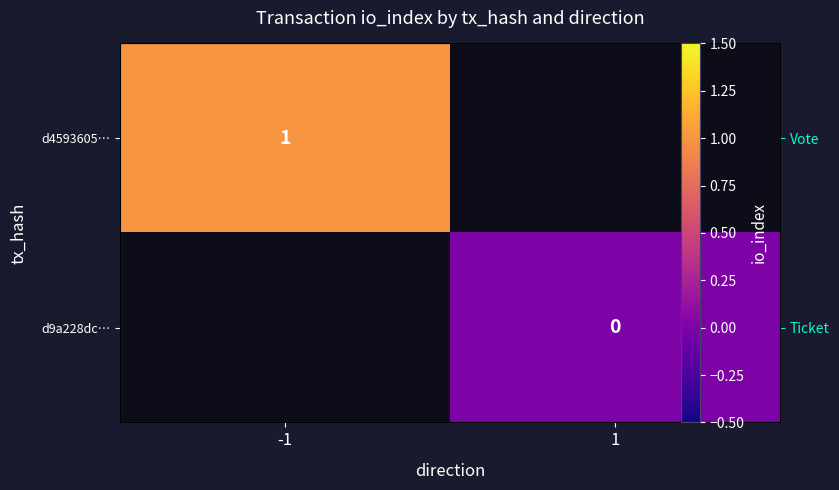

The d9a228dc… series shows 0.0 at 1. True or false?

True